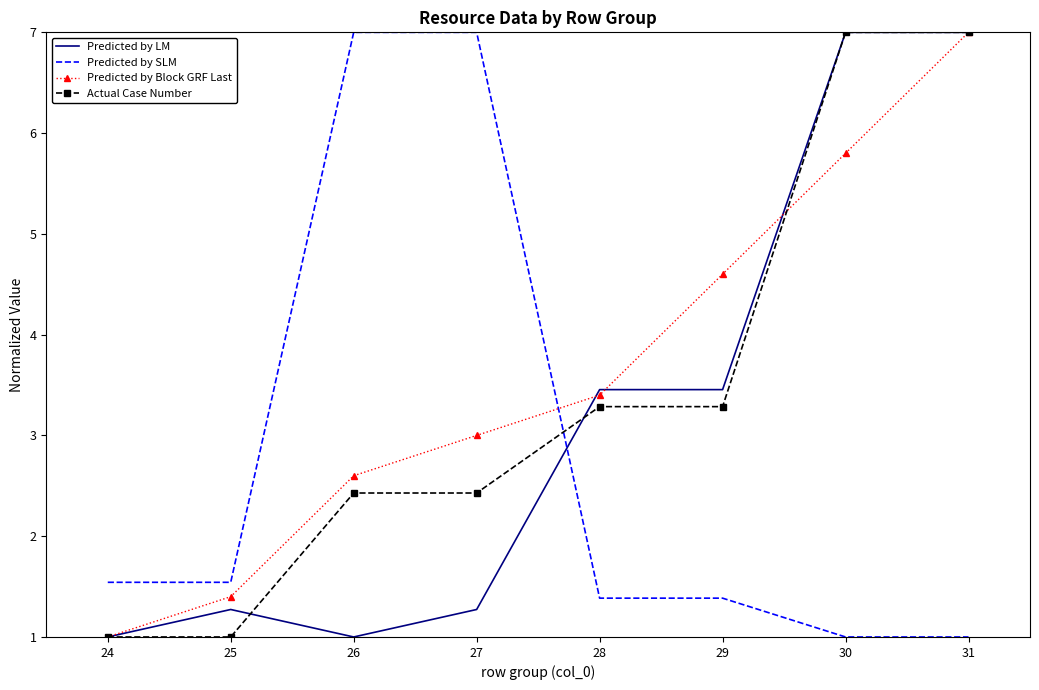

What is the minimum value shown in the chart?

1.0